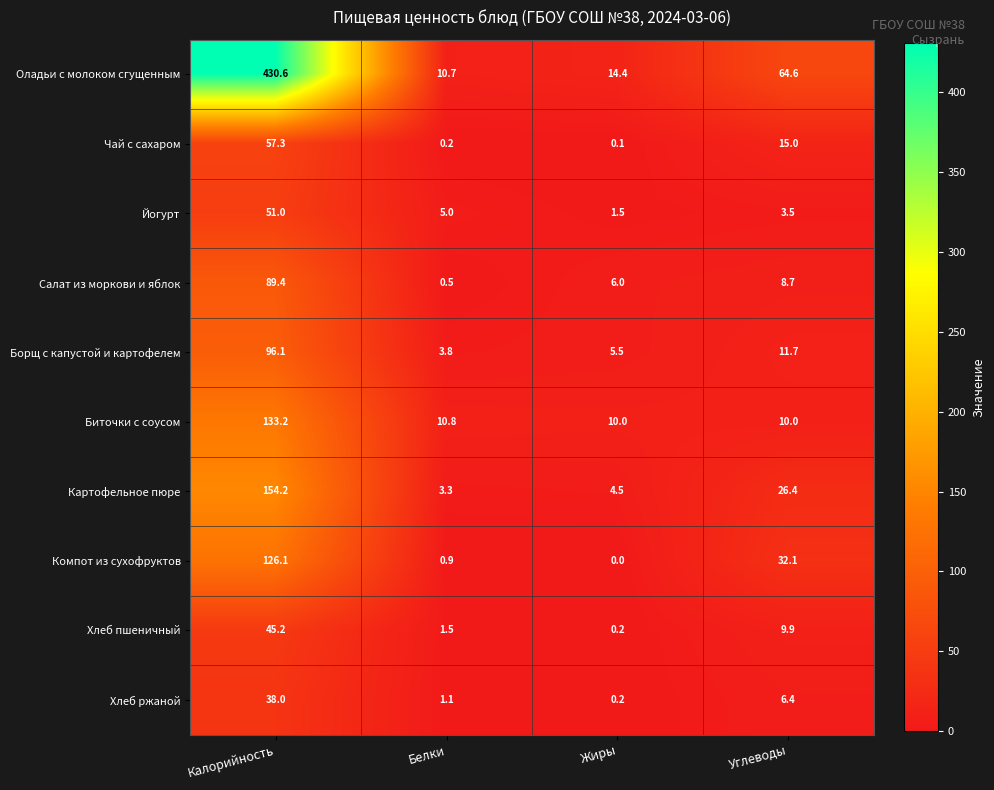

What is the approximate value of Компот из сухофруктов at Калорийность?

126.1